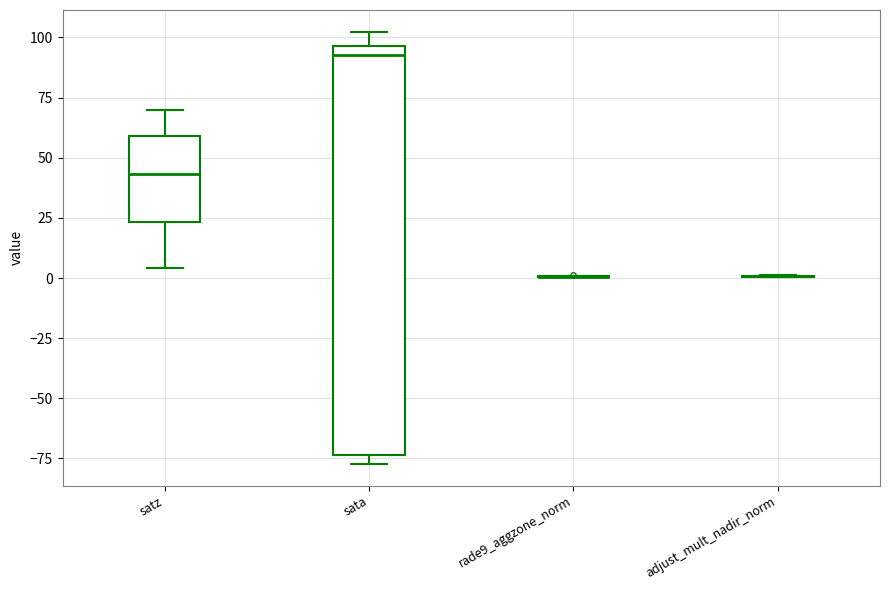

Comparing the boxes themselves (not the whiskers), which one is the tallest?

sata